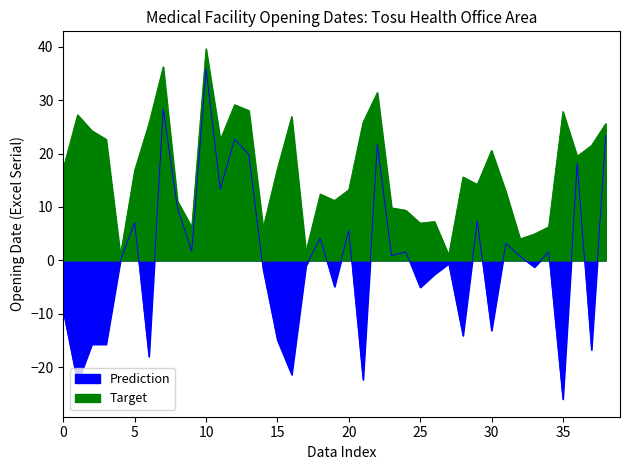

How many values are above zero?

19